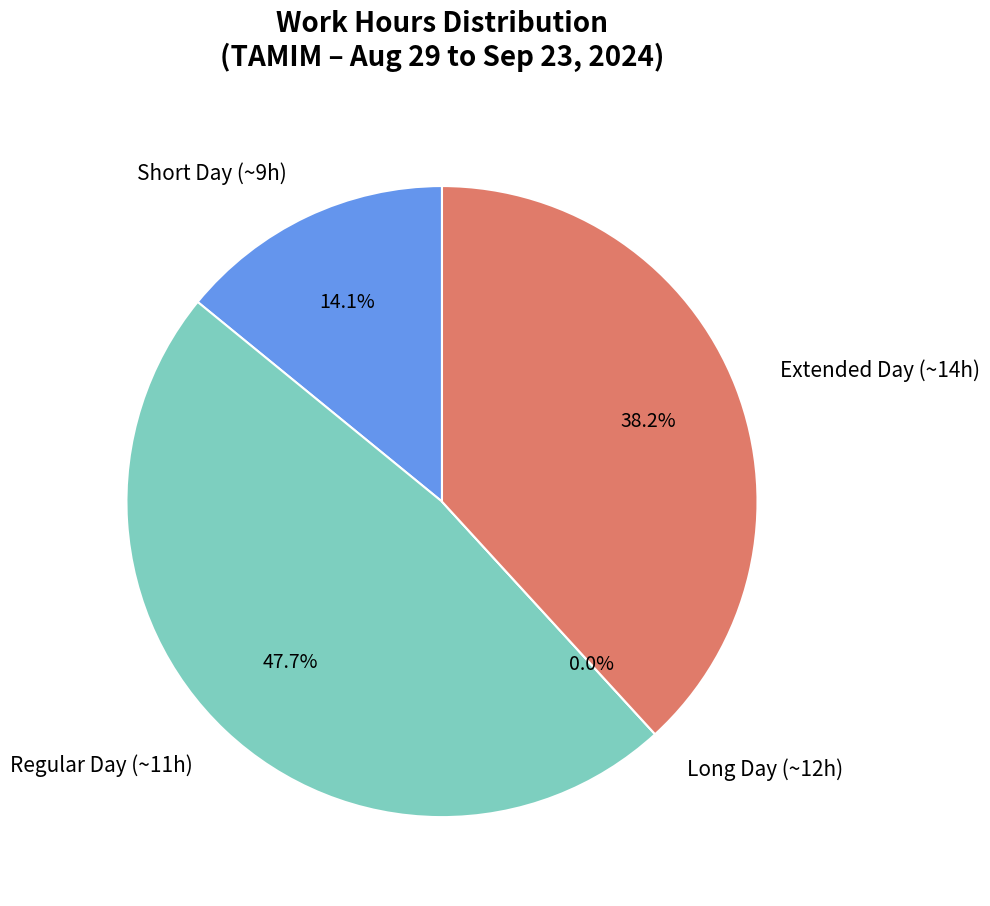

Does any single category account for the majority?

No